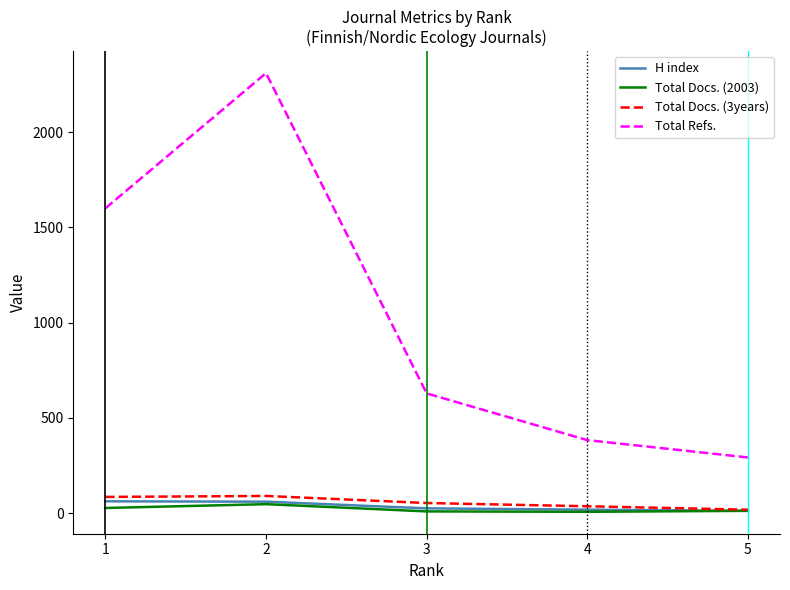

Which series has the largest total across all categories?

Total Refs.